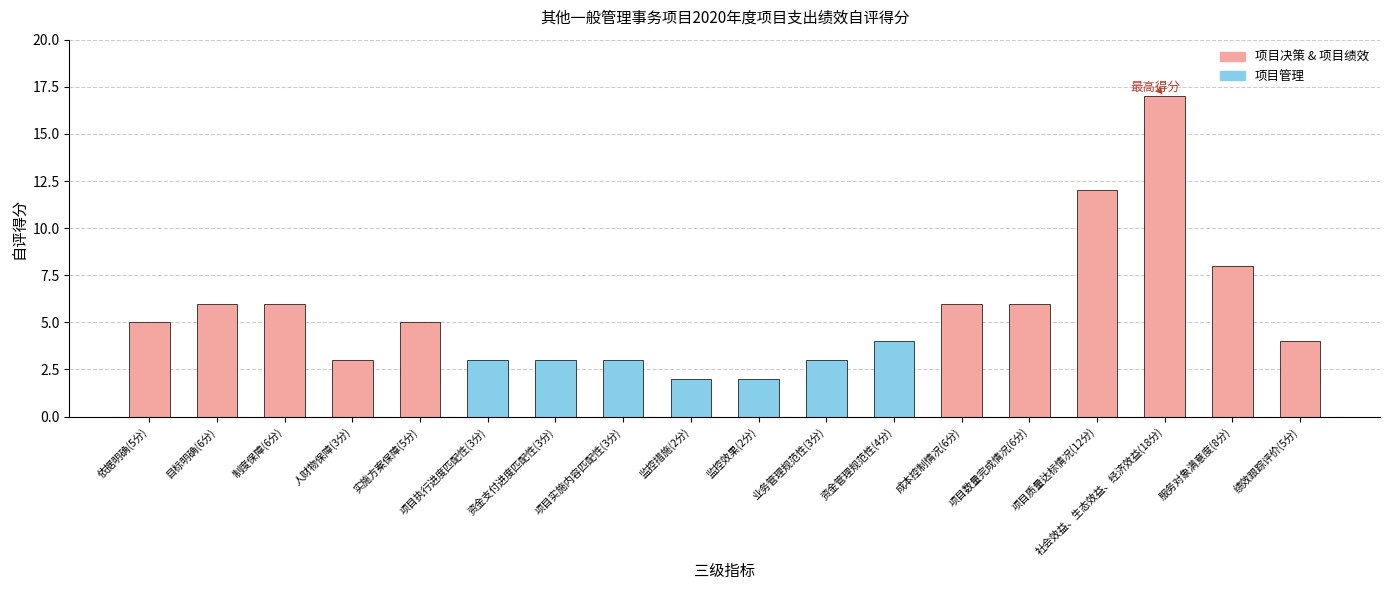

What is the average value?

5